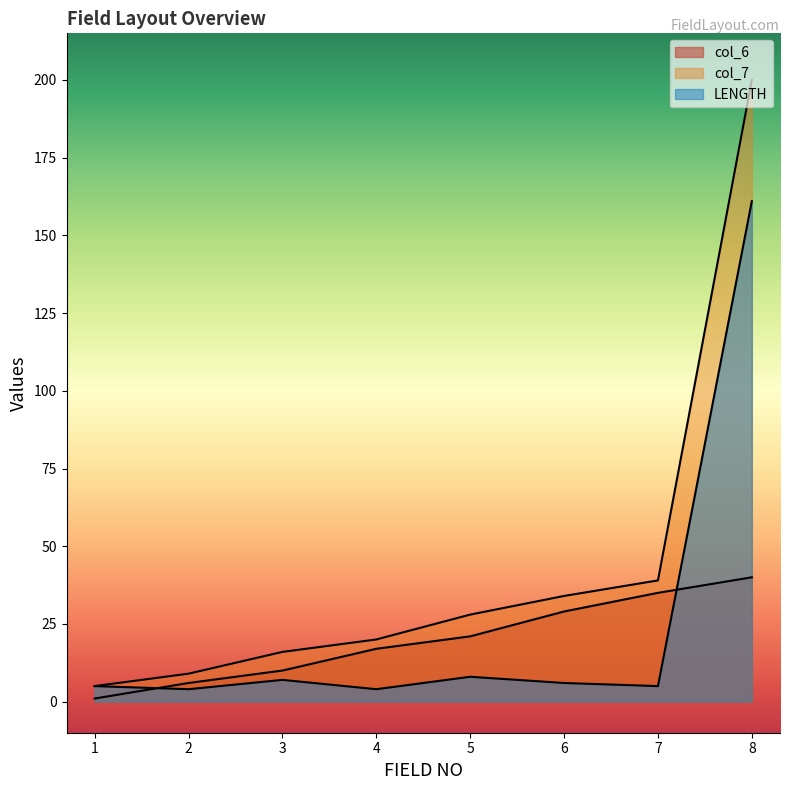

What is the greatest value displayed?

200